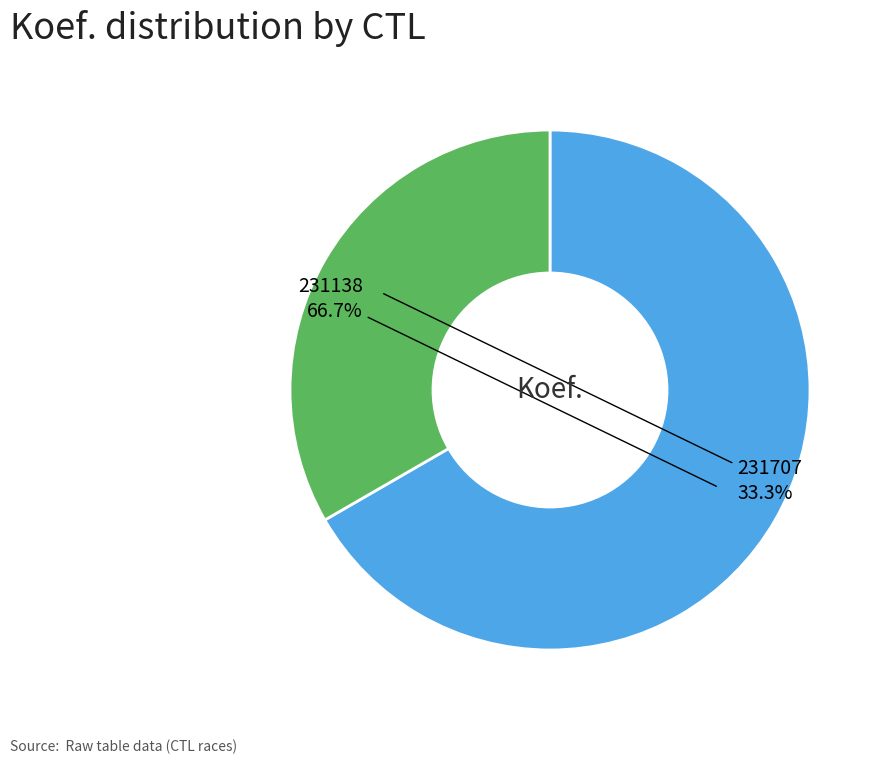

Combined, what portion of the pie is 231707 and 231138?

100.0%